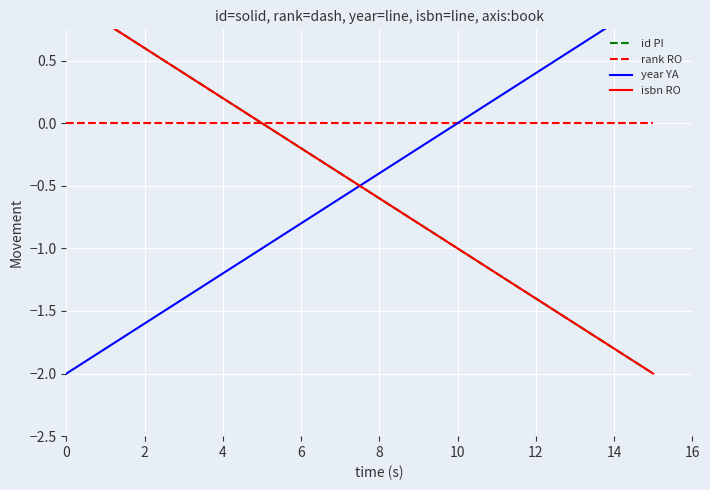

What is the maximum value shown in the chart?

1.0